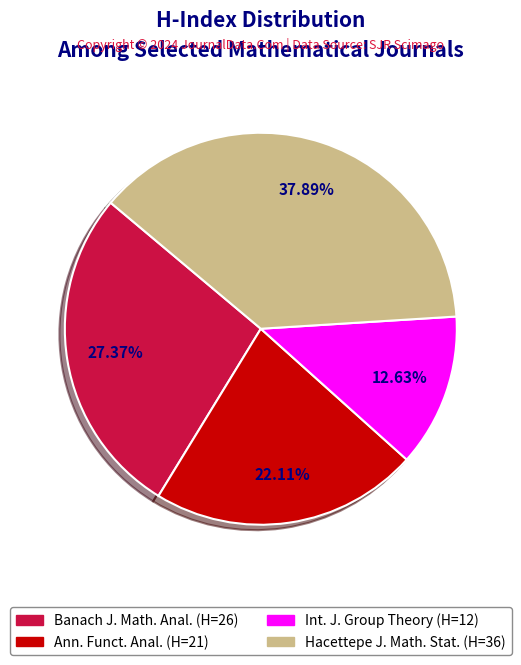

Is there a majority slice in this chart?

No